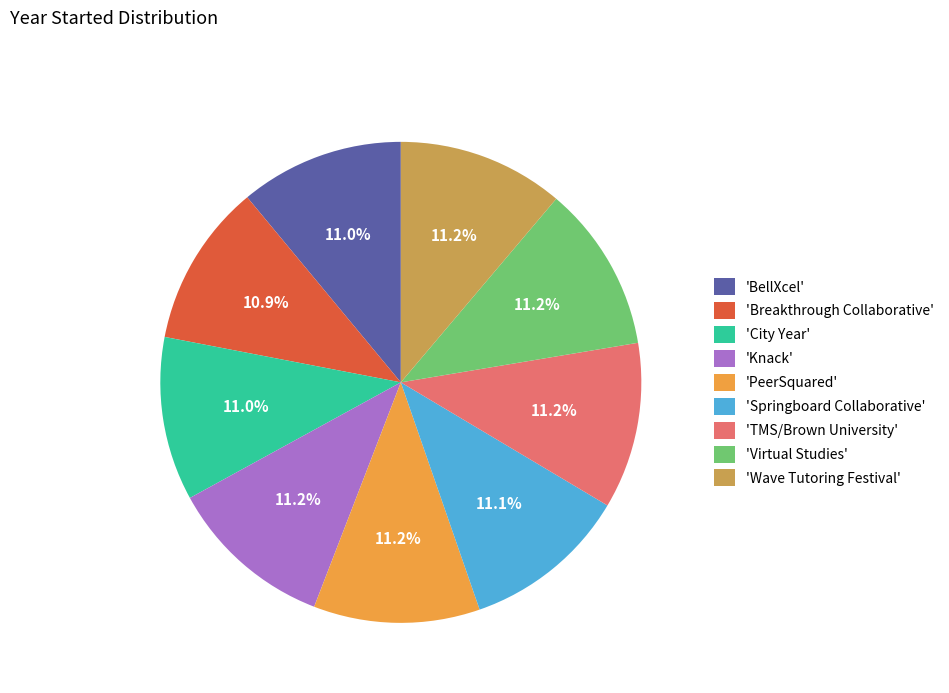

What is the ratio of the value at 'BellXcel' to the value at 'Knack'?

1.0